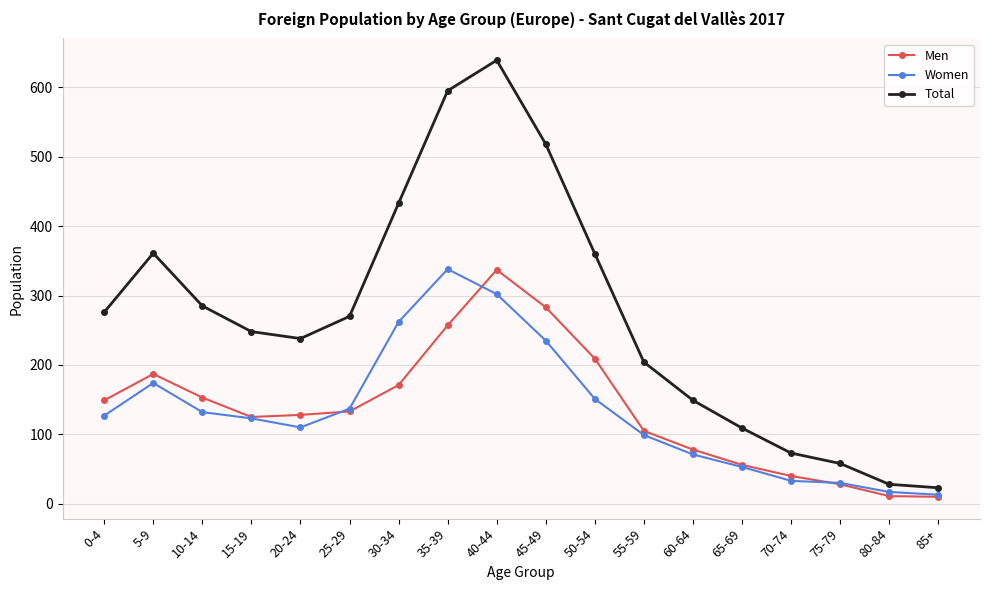

True or false: Women and Total intersect in this chart.

False